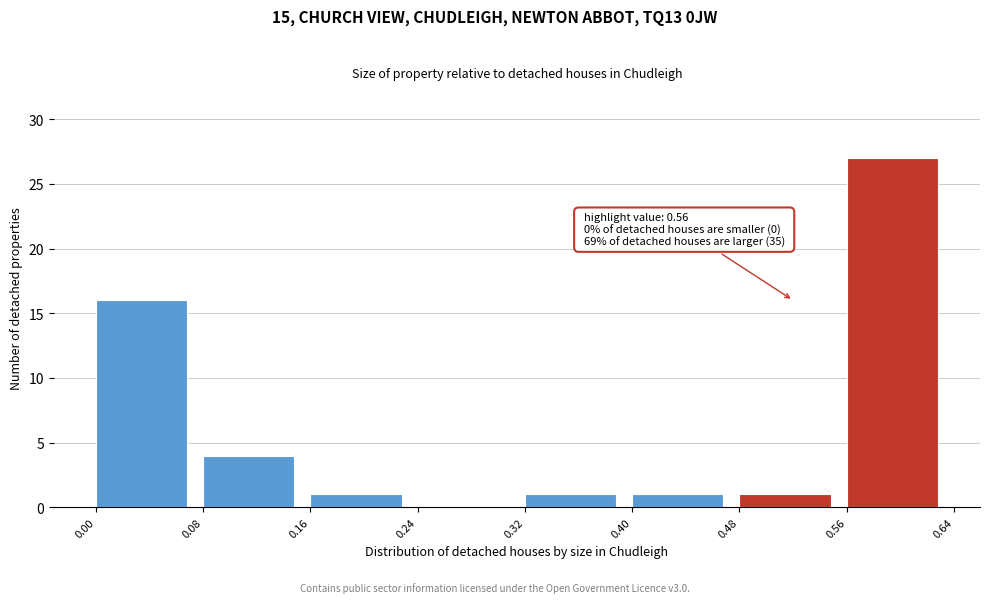

Which range on the x-axis has the tallest bar?

0.56 to 0.64